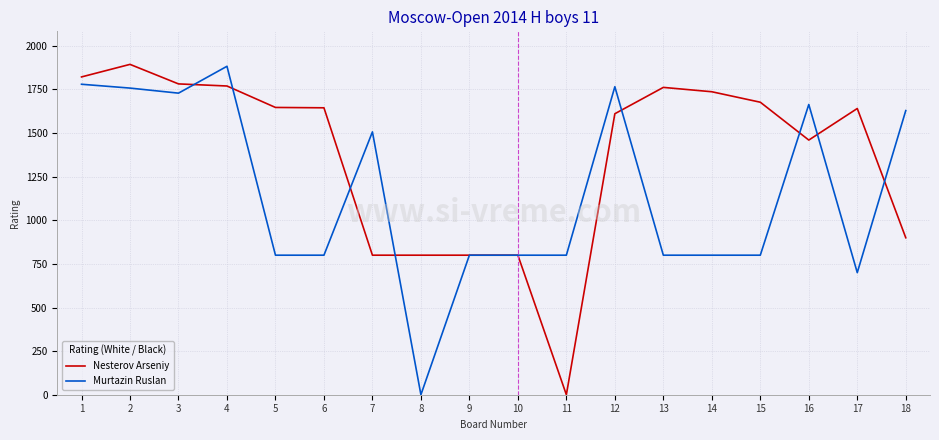

At how many categories does at least one series exceed 1536?

13